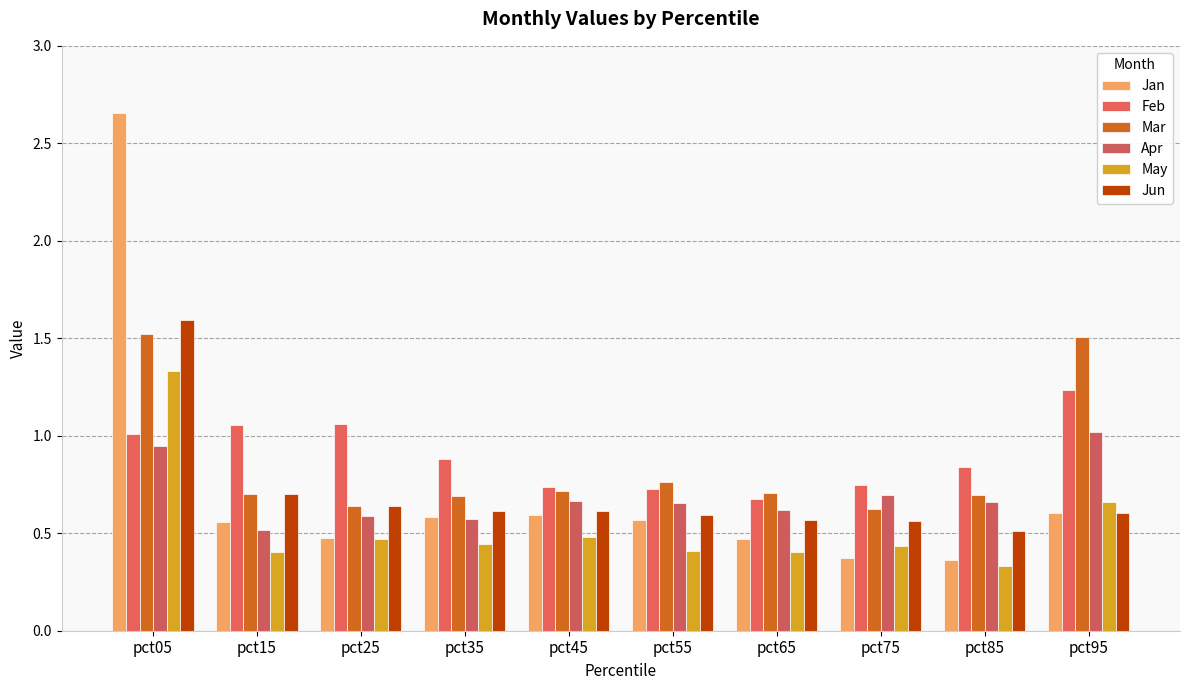

At which category does the chart reach its peak across all series?

pct05